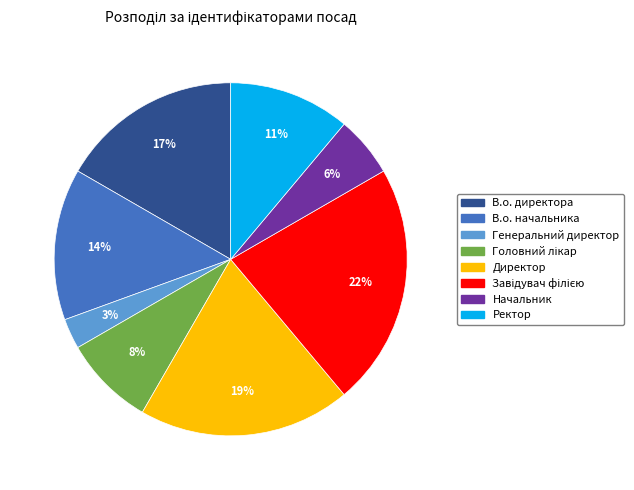

Is it true that Ректор is 11% of the pie?

True